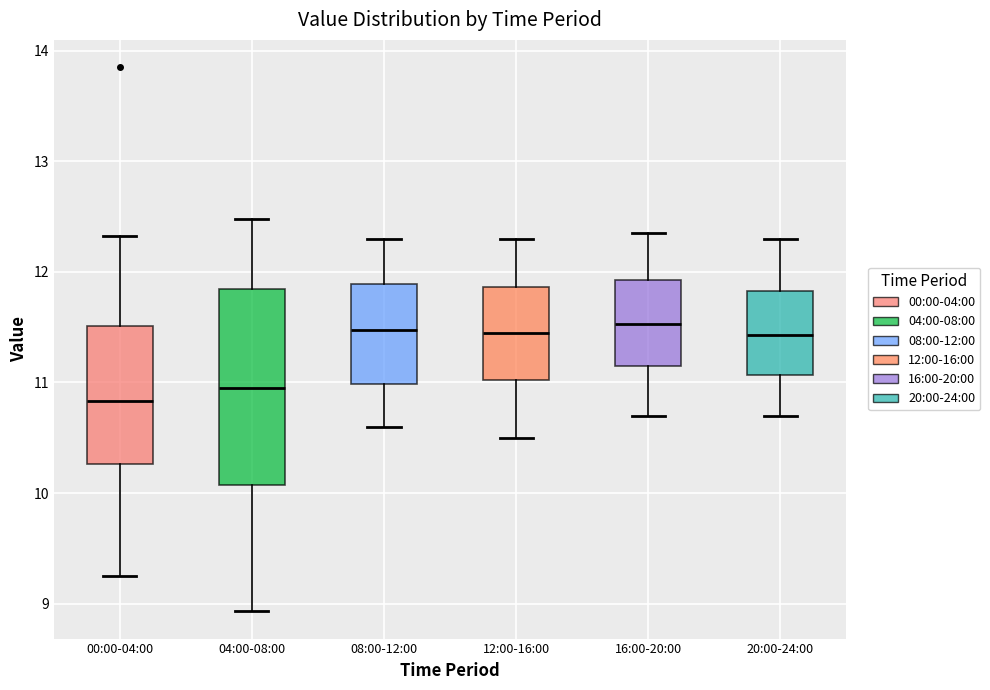

Which box has the lowest median line?

00:00-04:00